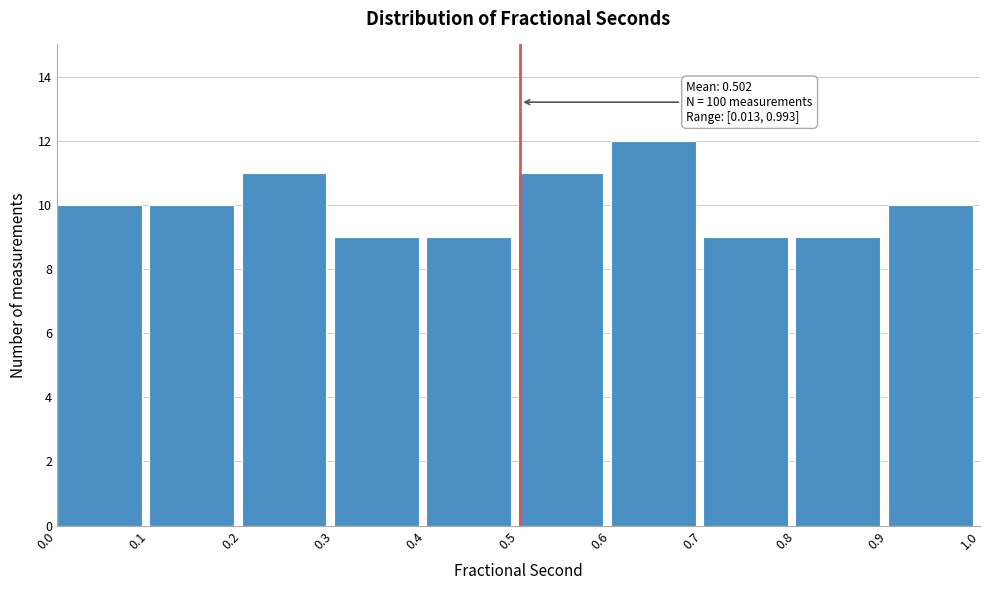

Which range on the x-axis has the tallest bar?

0.6 to 0.7